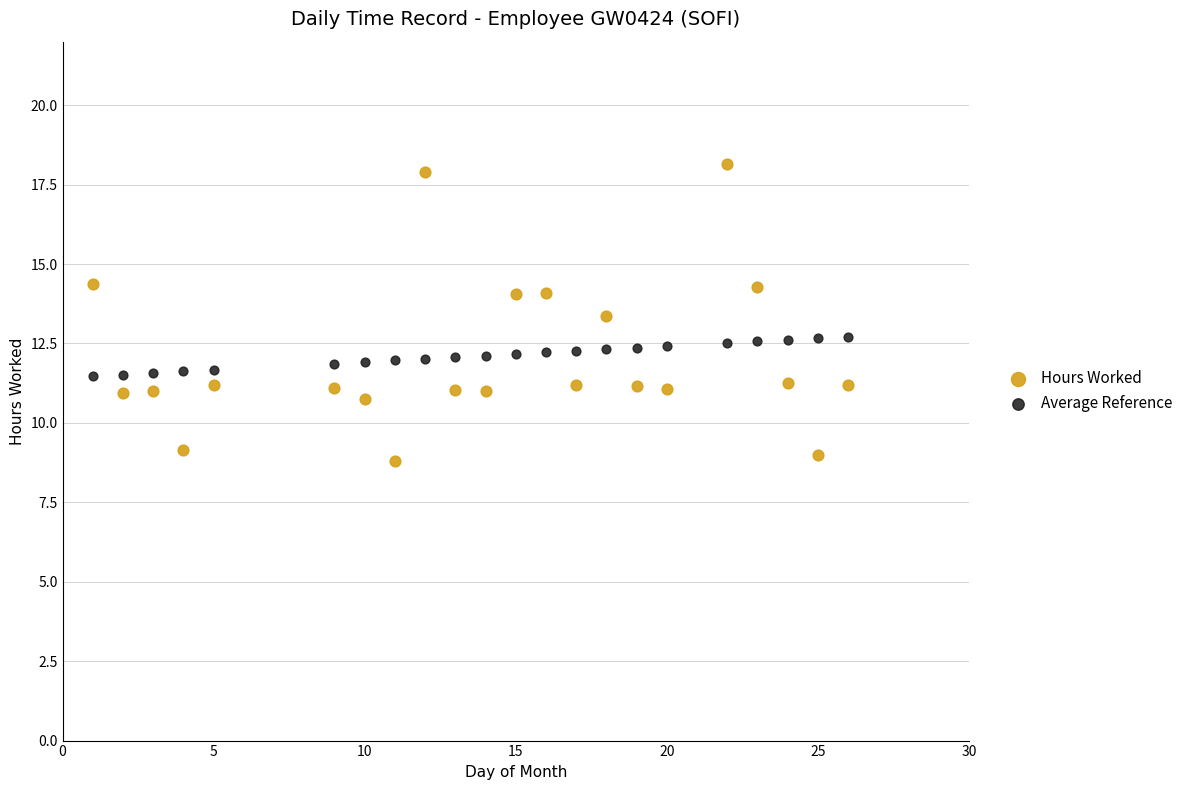

Which series contains the lowest Y value?

Hours Worked